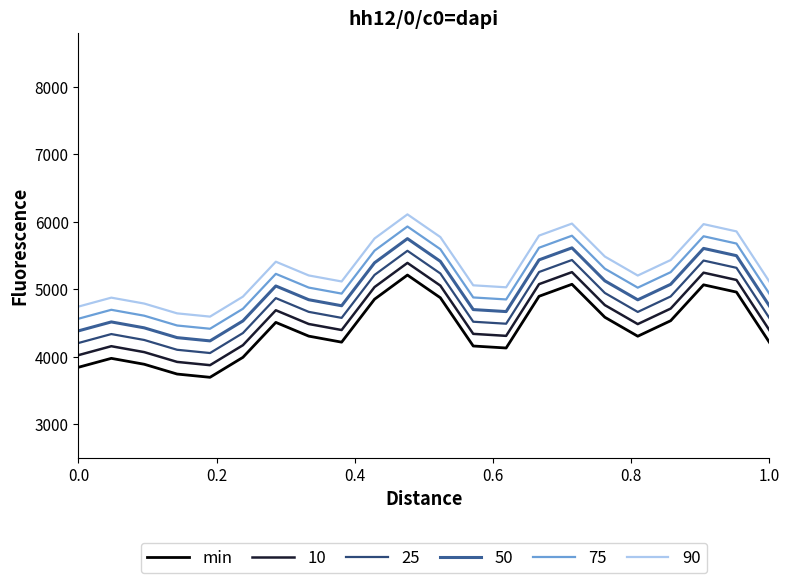

Does the chart have visible grid lines?

No